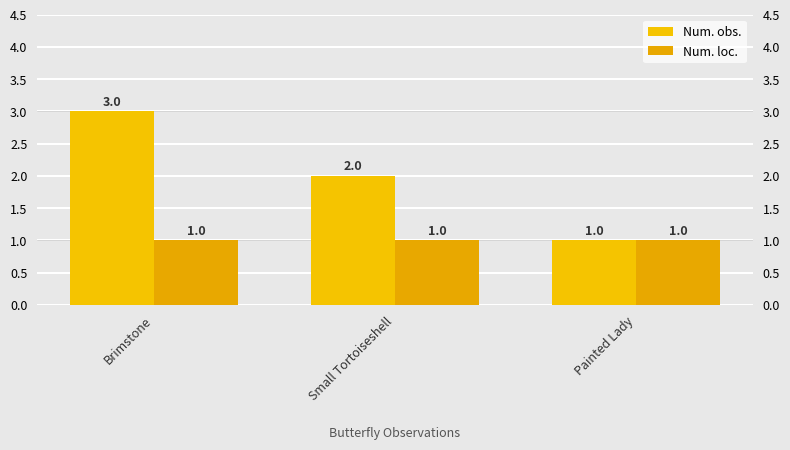

Reading left to right, transcribe all the data shown in this chart.

Num. obs.: 3	2	1
Num. loc.: 1	1	1